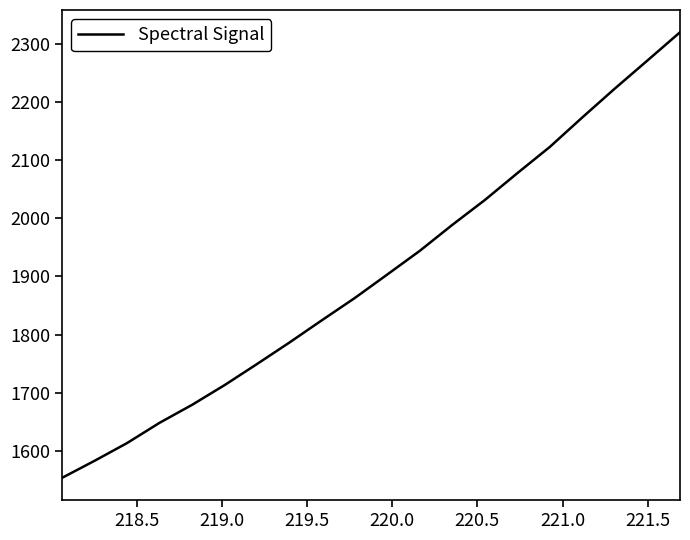

What is the maximum value shown in the chart?

2319.4